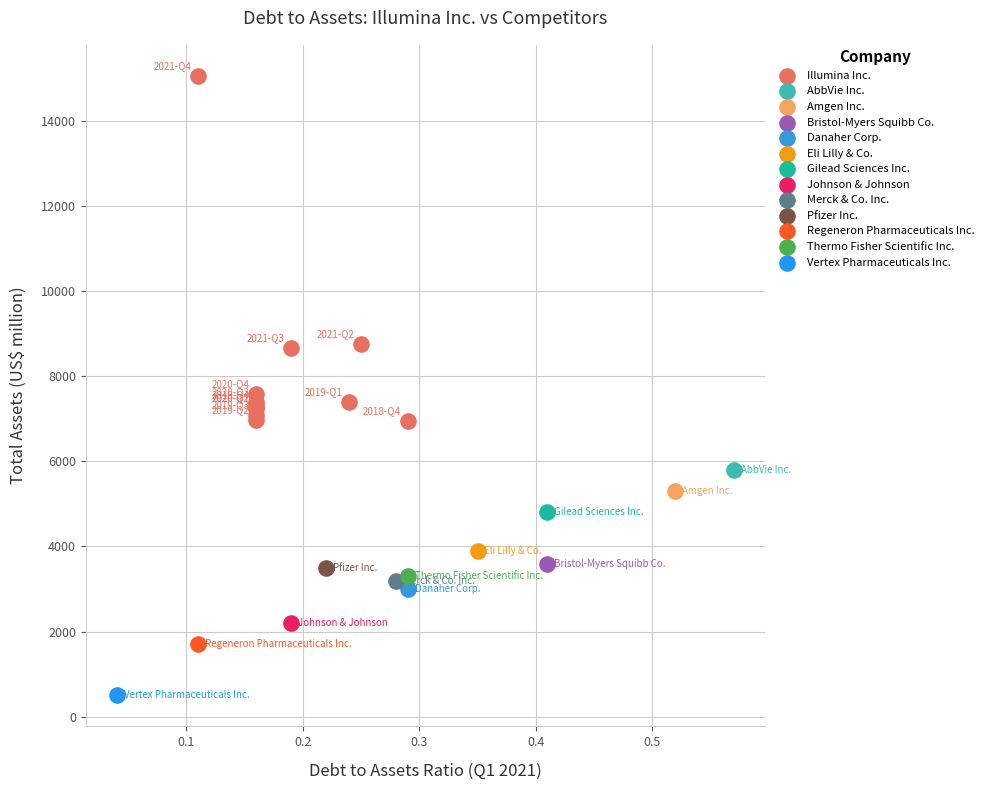

What are all the series names shown in the legend?

Illumina Inc., AbbVie Inc., Amgen Inc., Bristol-Myers Squibb Co., Danaher Corp., Eli Lilly & Co., Gilead Sciences Inc., Johnson & Johnson, Merck & Co. Inc., Pfizer Inc., Regeneron Pharmaceuticals Inc., Thermo Fisher Scientific Inc., Vertex Pharmaceuticals Inc.